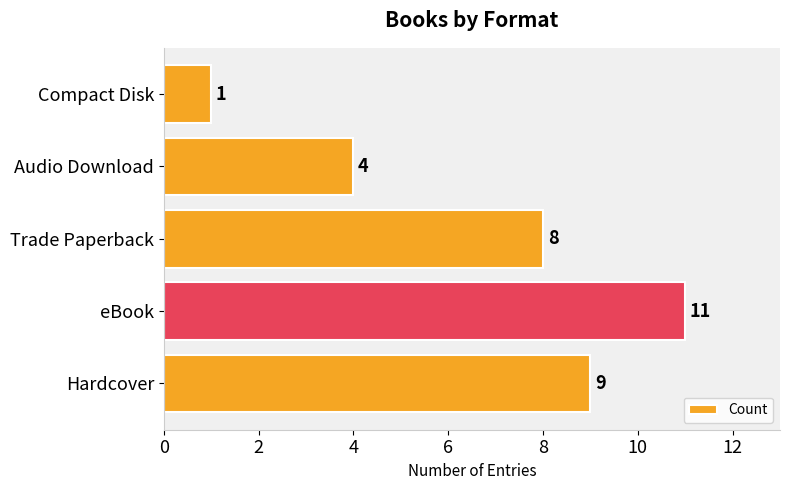

True or false: the data shows 8 at Trade Paperback.

True